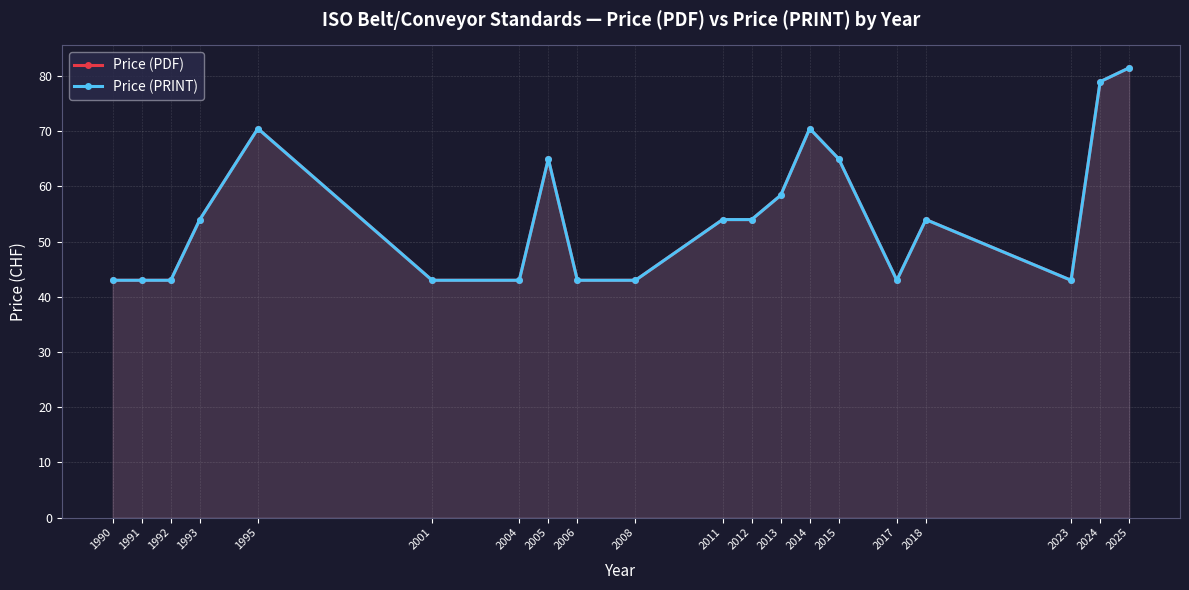

How many categories are shown in the chart?

20